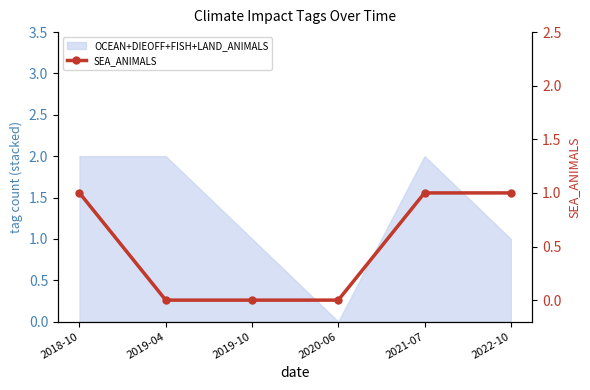

Reading left to right, extract all data points from this chart.

1	0	0	0	1	1